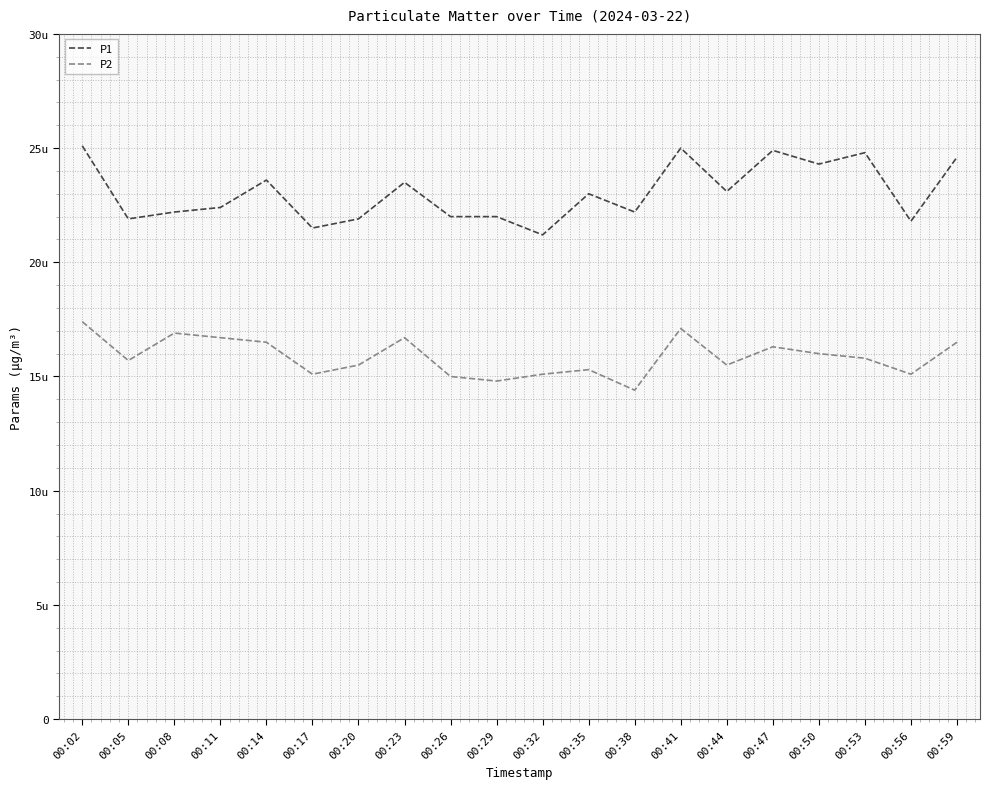

Reading left to right, list all the values displayed in this chart.

P1: 25.1	21.9	22.2	22.4	23.6	21.5	21.9	23.5	22.0	22.0	21.2	23.0	22.2	25.0	23.1	24.9	24.3	24.8	21.8	24.6
P2: 17.4	15.7	16.9	16.7	16.5	15.1	15.5	16.7	15.0	14.8	15.1	15.3	14.4	17.1	15.5	16.3	16.0	15.8	15.1	16.5